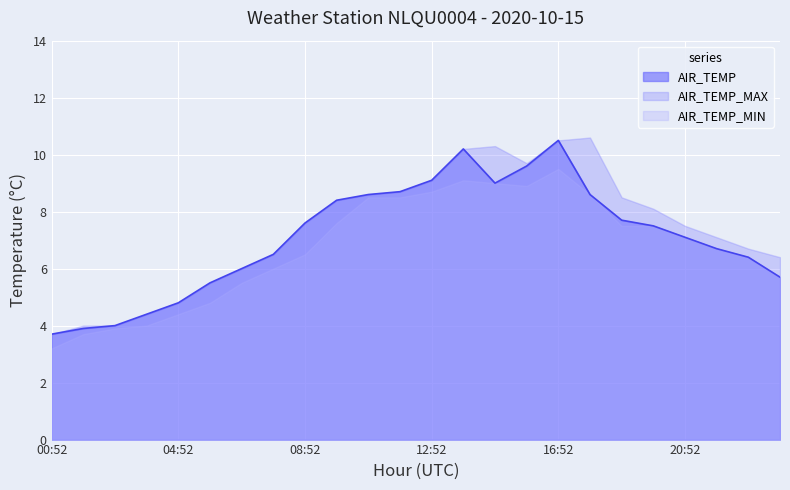

At which category does the chart reach its minimum across all series?

00:52